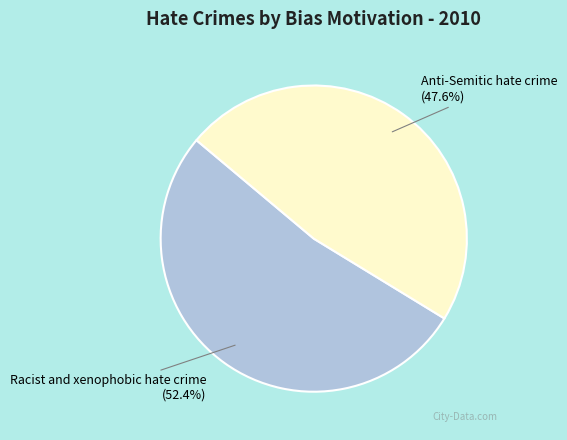

Which slice is the smallest?

Anti-Semitic hate crime